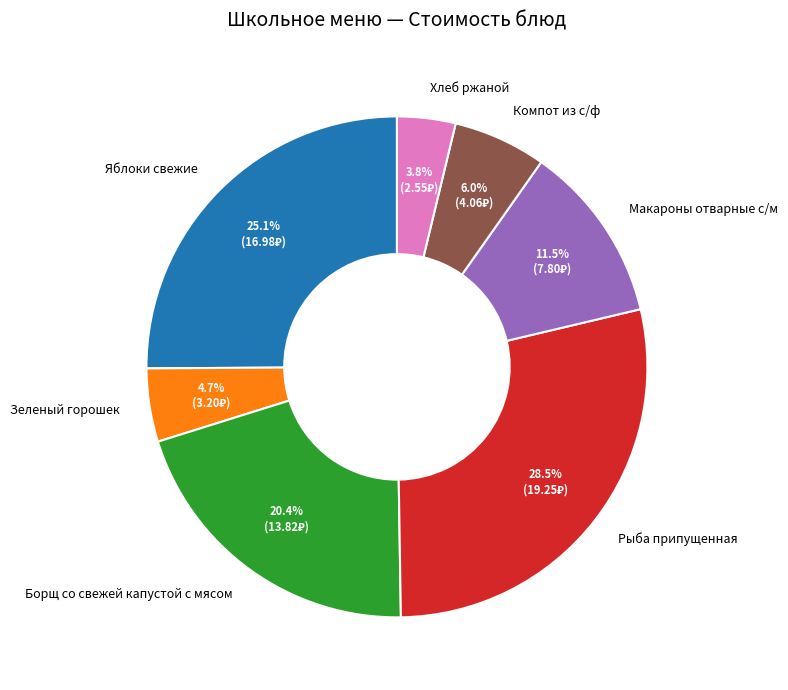

Combined, do Компот из с/ф and Борщ со свежей капустой с мясом account for over 50%?

No